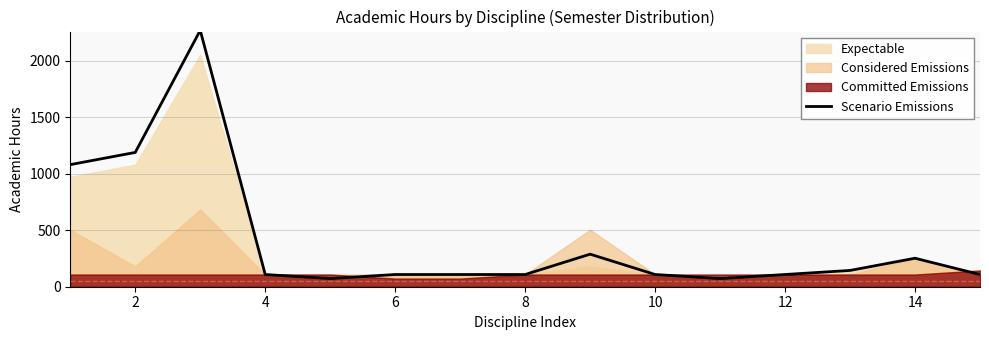

Reading left to right, what are all the values shown in this chart?

1080	1188	2268	108	72	108	108	108	288	108	72	108	144	252	108